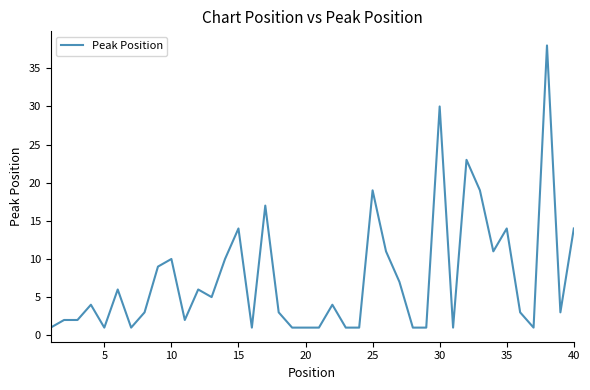

What is the maximum value shown in the chart?

38